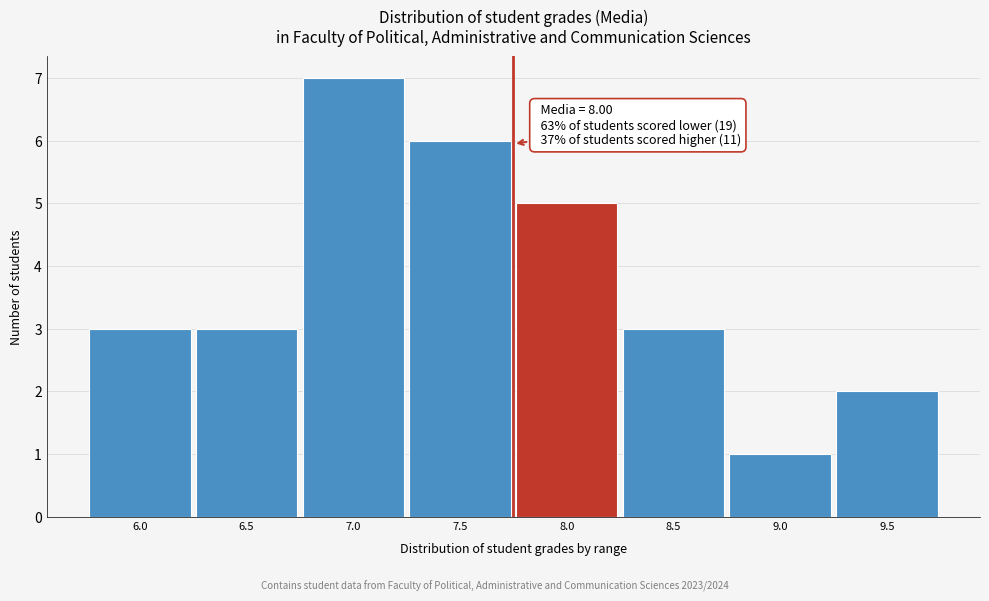

Reading right to left, list all the values displayed in this chart.

9.5=2	9.0=1	8.5=3	8.0=5	7.5=6	7.0=7	6.5=3	6.0=3